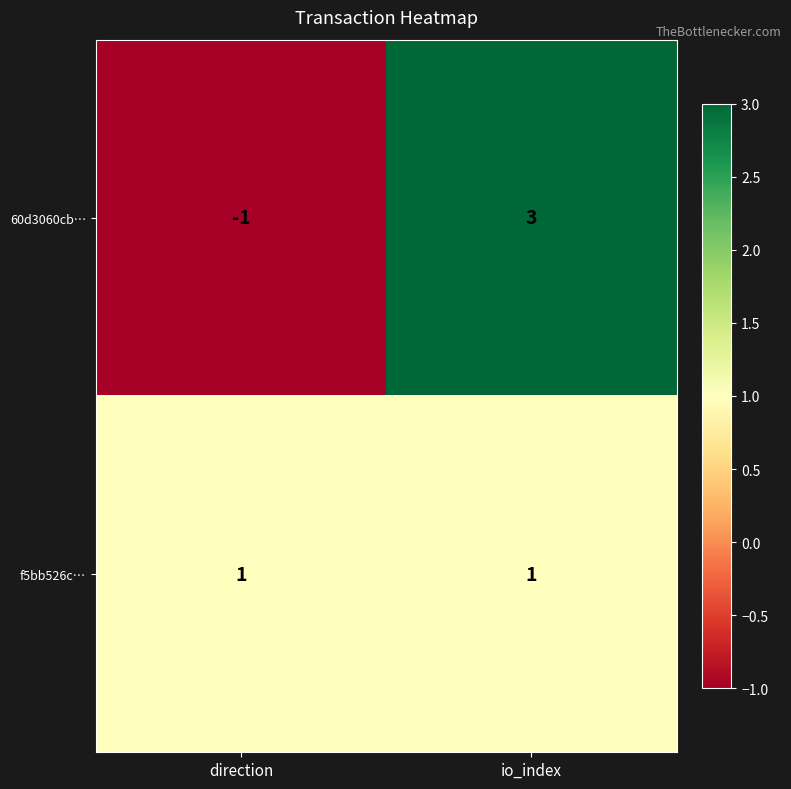

The f5bb526c… series shows 0 at io_index. True or false?

False